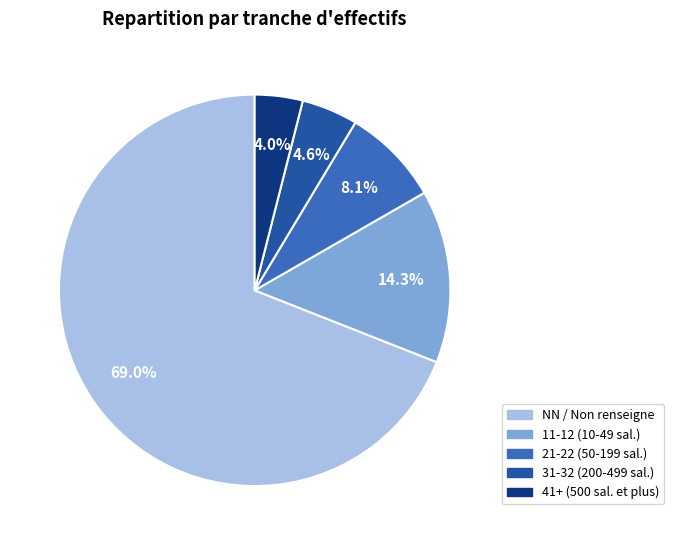

Count the number of slices in the pie.

5